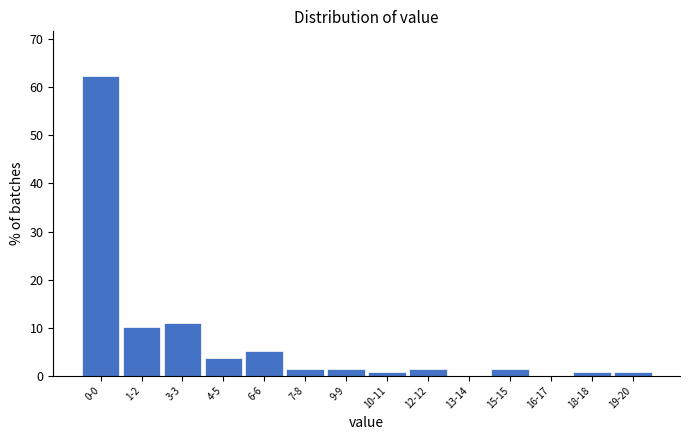

Reading right to left, extract all data points from this chart.

19-20=0.7	18-18=0.7	16-17=0.0	15-15=1.4	13-14=0.0	12-12=1.4	10-11=0.7	9-9=1.4	7-8=1.4	6-6=5.1	4-5=3.6	3-3=10.9	1-2=10.1	0-0=62.3